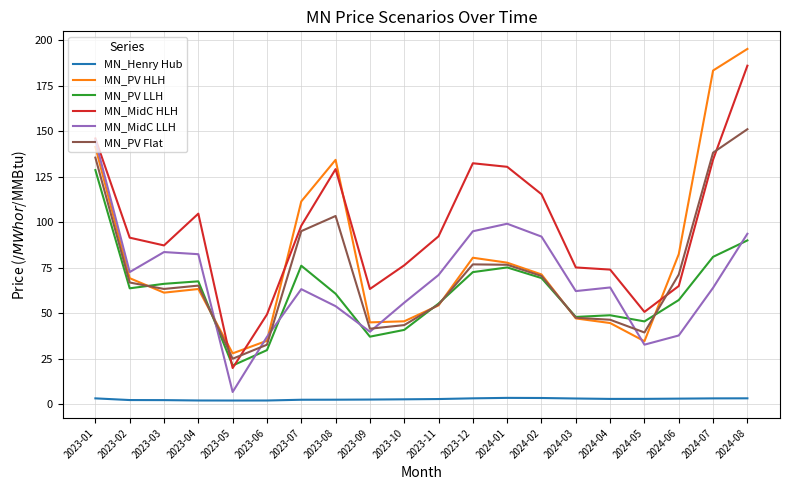

Which category has the lowest value in the MN_MidC HLH series?

2023-05